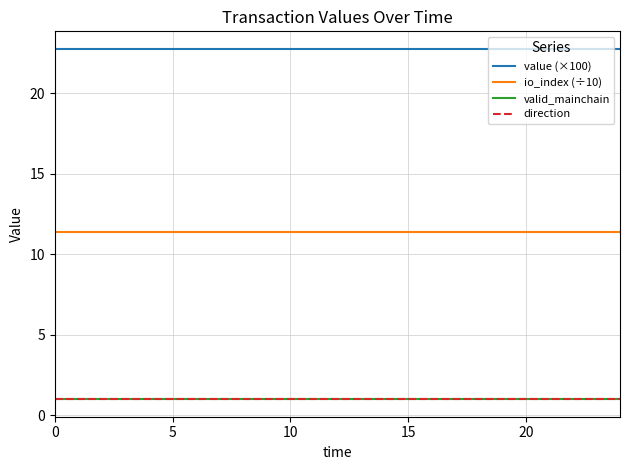

Does the chart have visible grid lines?

Yes